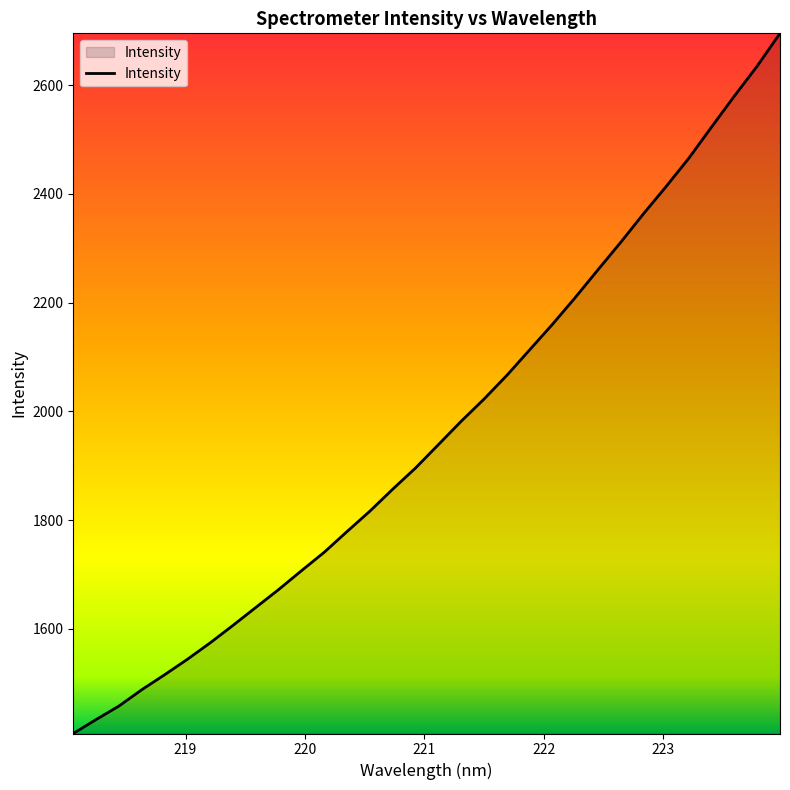

What is the difference between the maximum and minimum values?

1287.8